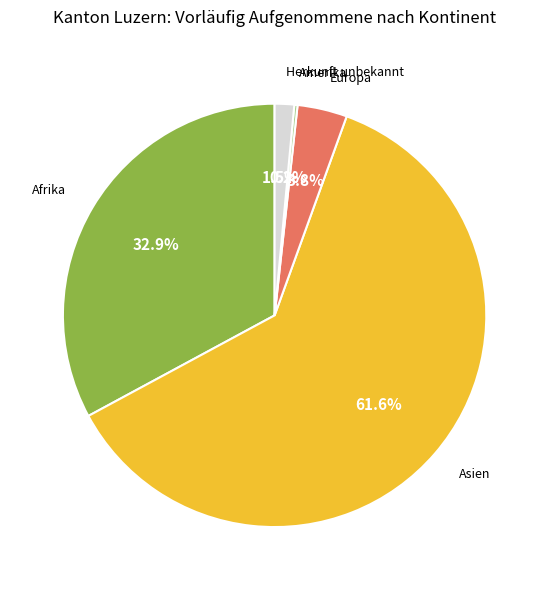

Is there any slice that represents more than half of the pie?

Yes